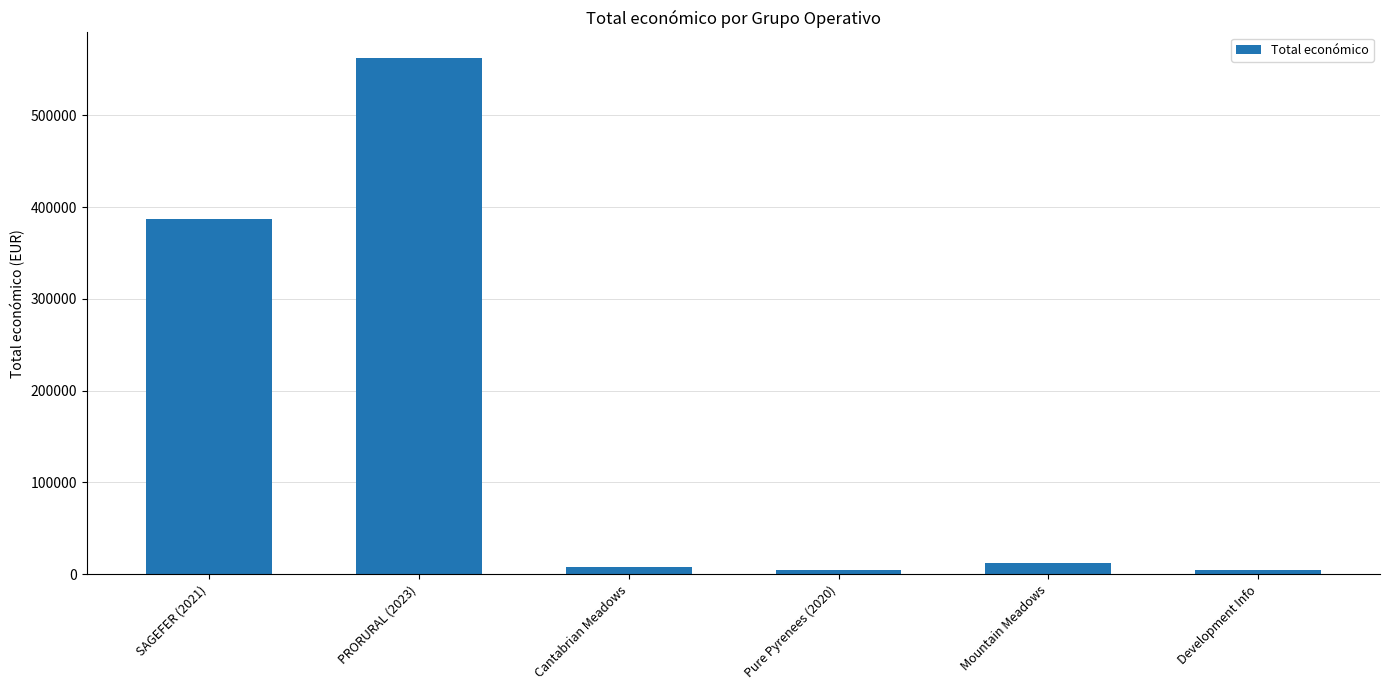

What is the label of the 5th bar from the right?

PRORURAL (2023)